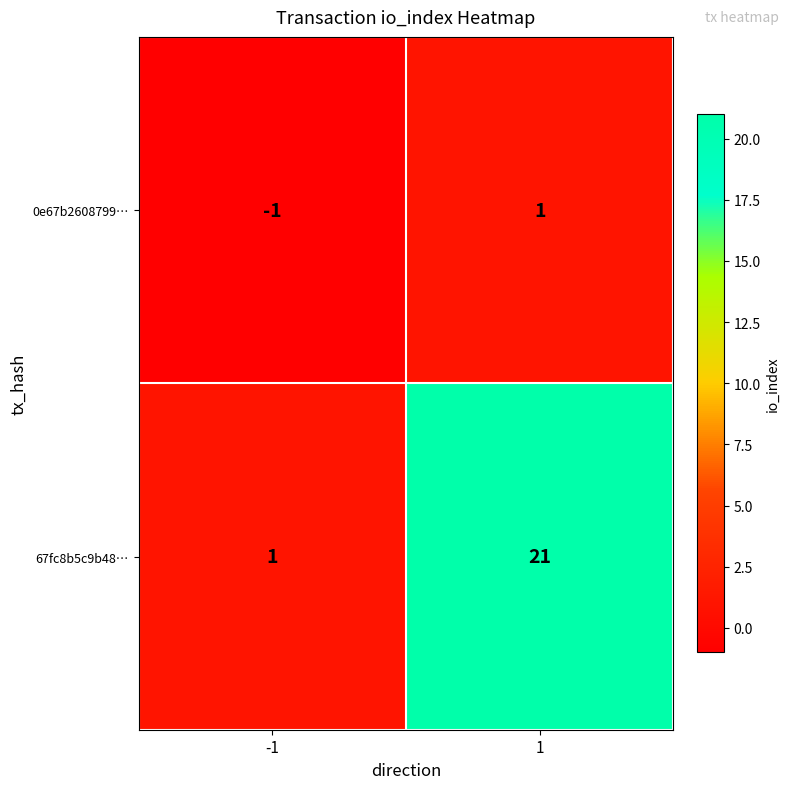

Which series changed the most between -1 and 1?

67fc8b5c9b48…